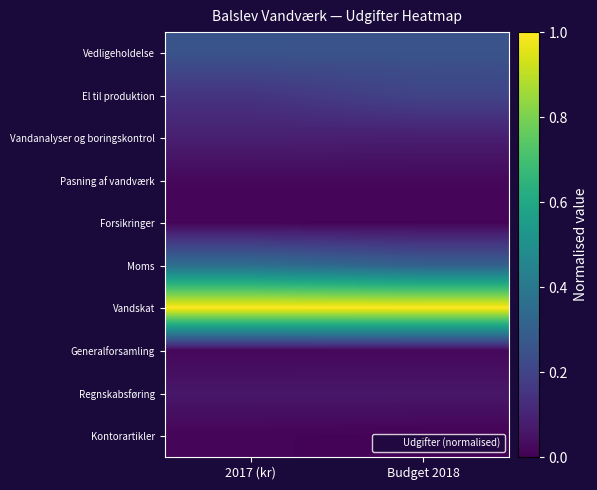

Reading right to left, transcribe all the data shown in this chart.

Vedligeholdelse: Budget 2018=0.3	2017 (kr)=0.3
El til produktion: Budget 2018=0.2	2017 (kr)=0.2
Vandanalyser og boringskontrol: Budget 2018=0.1	2017 (kr)=0.1
Pasning af vandværk: Budget 2018=0.0	2017 (kr)=0.0
Forsikringer: Budget 2018=0.0	2017 (kr)=0.0
Moms: Budget 2018=0.3	2017 (kr)=0.4
Vandskat: Budget 2018=1.0	2017 (kr)=1.0
Generalforsamling: Budget 2018=0.0	2017 (kr)=0.0
Regnskabsføring: Budget 2018=0.1	2017 (kr)=0.1
Kontorartikler: Budget 2018=0.0	2017 (kr)=0.0